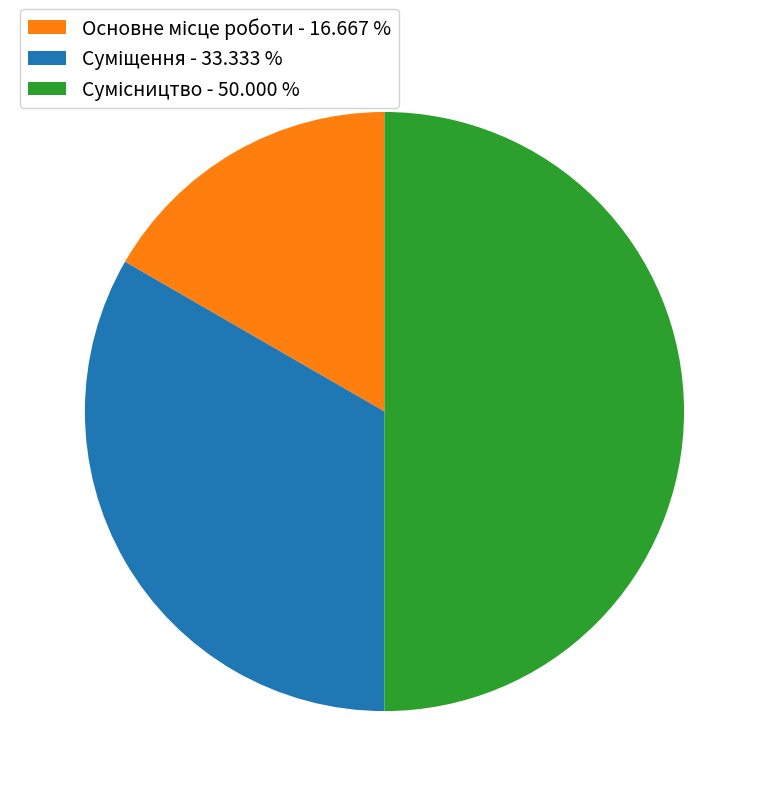

To the nearest percent, what is the difference between the largest and smallest slice percentages?

33%